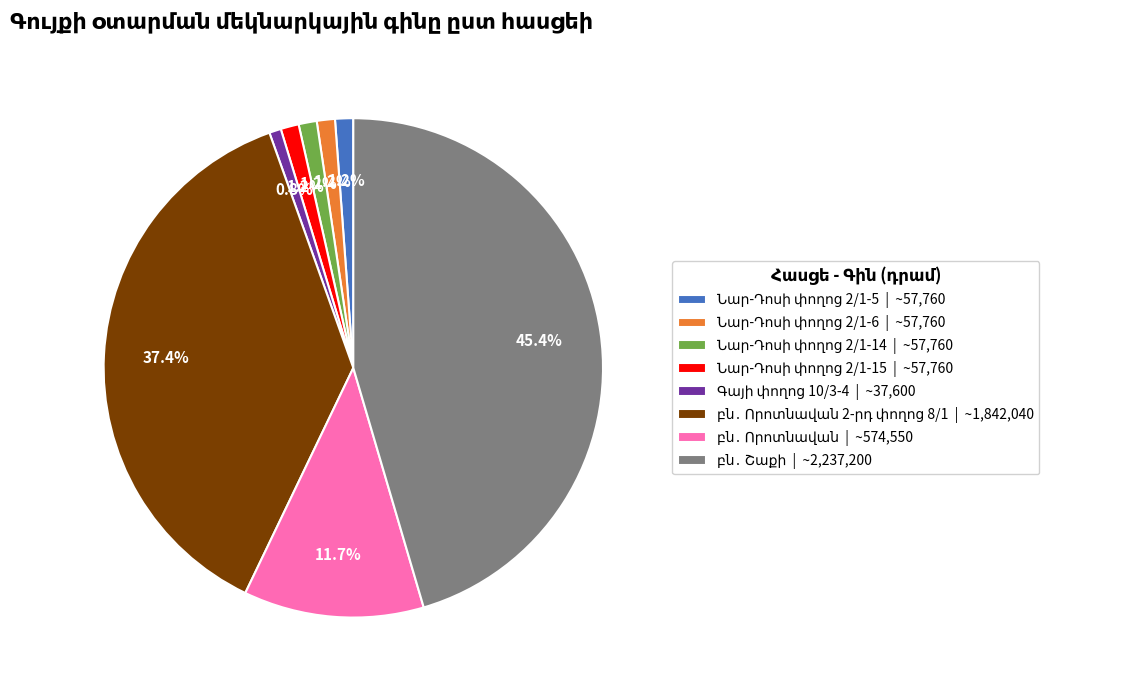

Is there a majority slice in this chart?

No